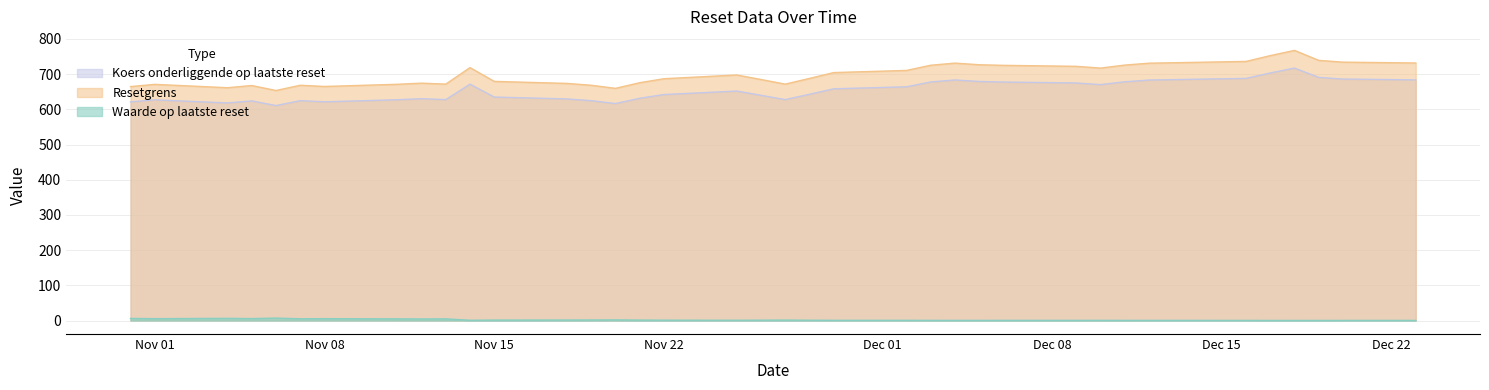

How many distinct data groups are displayed?

3